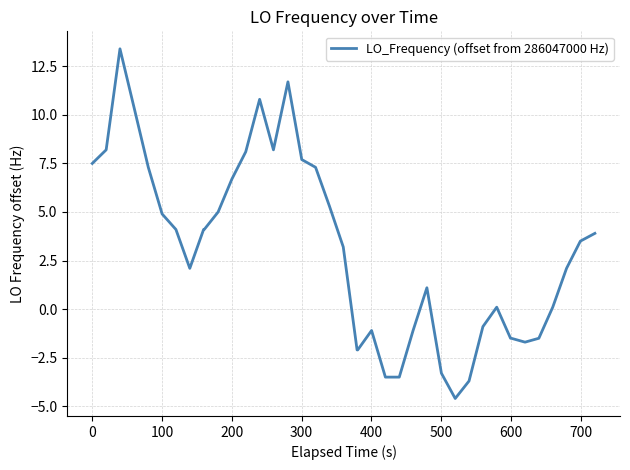

How many negative values are there?

14